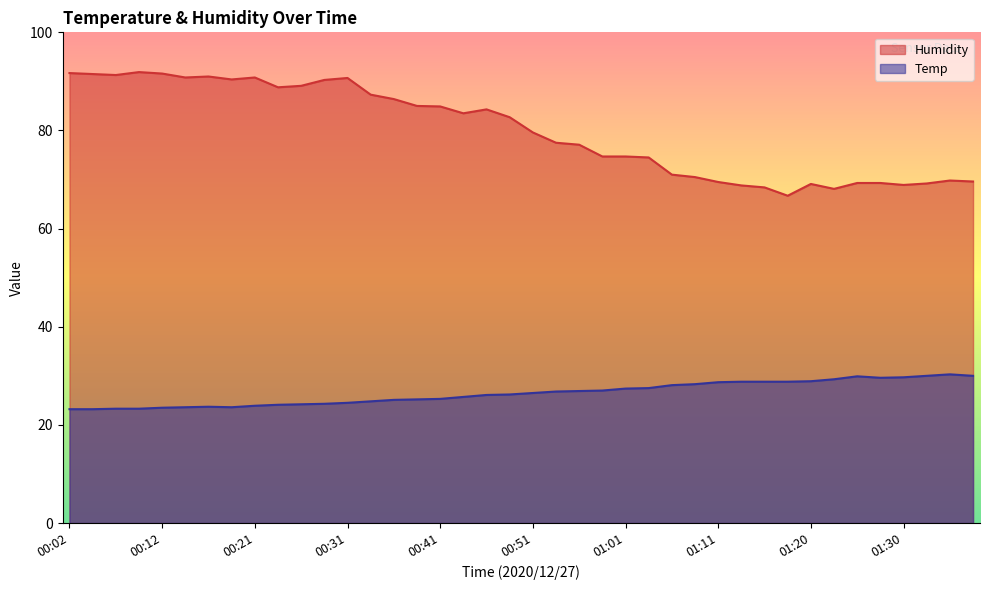

Reading left to right, extract all data points from this chart.

Temp: 23.2	23.2	23.3	23.3	23.5	23.6	23.7	23.6	23.9	24.1	24.2	24.3	24.5	24.8	25.1	25.2	25.3	25.7	26.1	26.2	26.5	26.8	26.9	27.0	27.4	27.5	28.1	28.3	28.7	28.8	28.8	28.8	28.9	29.3	29.9	29.6	29.7	30.0	30.3	30.0
Humidity: 91.7	91.5	91.3	91.9	91.6	90.8	91.0	90.4	90.8	88.8	89.1	90.3	90.7	87.3	86.4	85.0	84.9	83.5	84.3	82.7	79.6	77.5	77.1	74.7	74.7	74.5	71.0	70.5	69.5	68.8	68.4	66.7	69.1	68.1	69.3	69.3	68.9	69.2	69.8	69.6